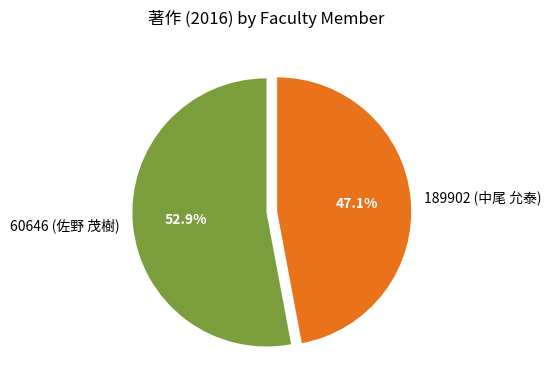

To the nearest percent, what is the average slice percentage?

50%